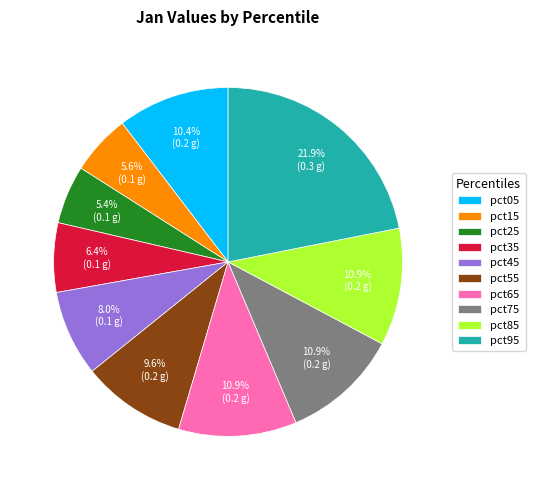

To the nearest percent, what is the average slice percentage?

10%